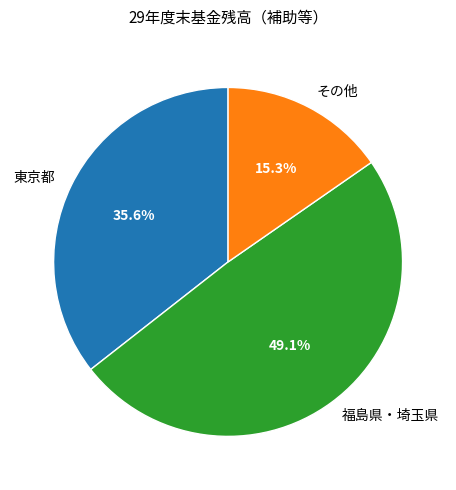

Which has a higher value, 東京都 or その他?

東京都